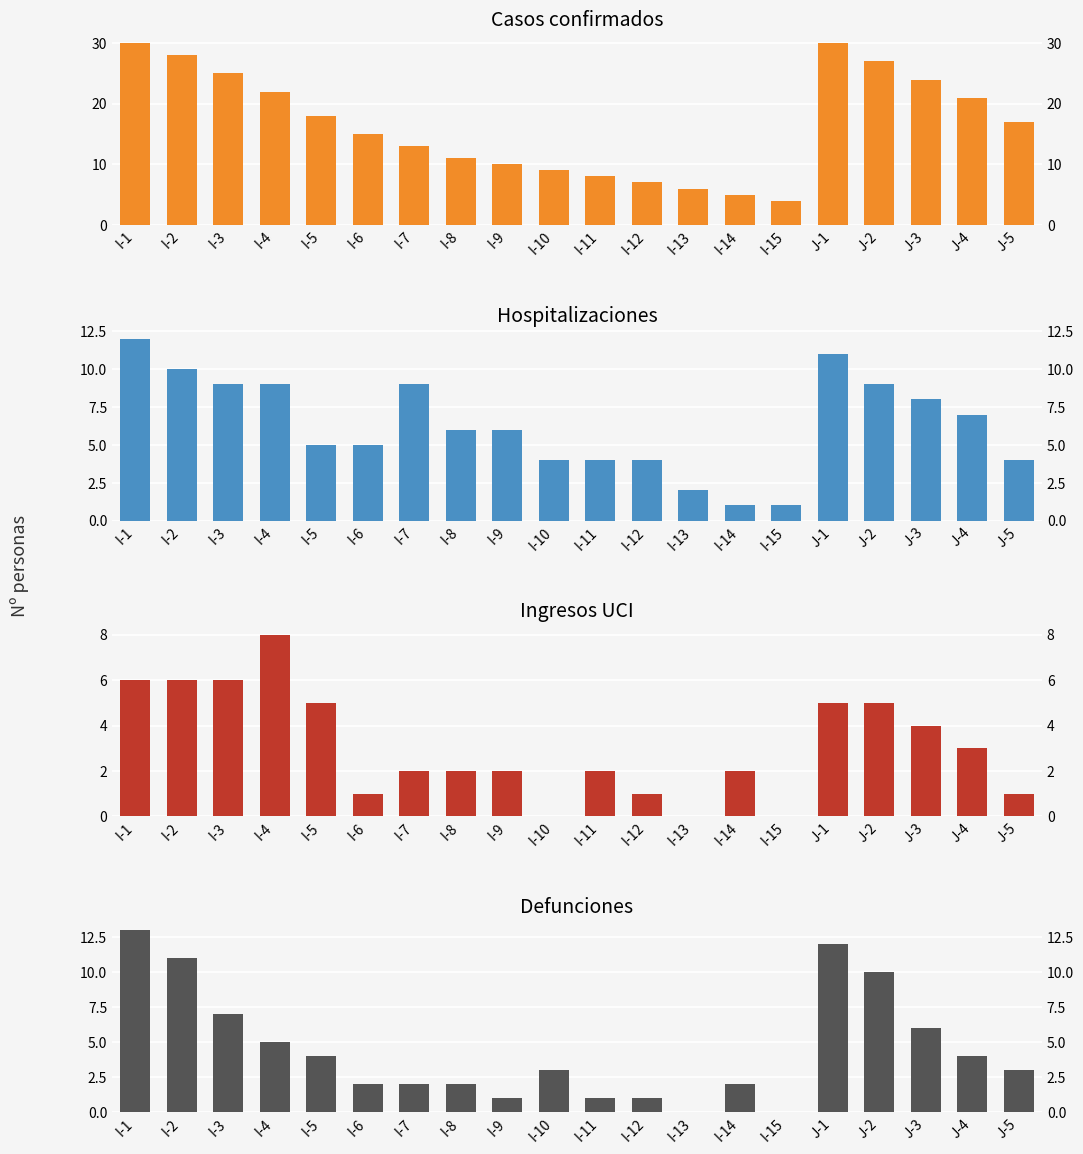

Reading left to right, transcribe all the data shown in this chart.

Casos confirmados: I-1=30	I-2=28	I-3=25	I-4=22	I-5=18	I-6=15	I-7=13	I-8=11	I-9=10	I-10=9	I-11=8	I-12=7	I-13=6	I-14=5	I-15=4	J-1=30	J-2=27	J-3=24	J-4=21	J-5=17
Hospitalizaciones: I-1=12	I-2=10	I-3=9	I-4=9	I-5=5	I-6=5	I-7=9	I-8=6	I-9=6	I-10=4	I-11=4	I-12=4	I-13=2	I-14=1	I-15=1	J-1=11	J-2=9	J-3=8	J-4=7	J-5=4
Ingresos UCI: I-1=6	I-2=6	I-3=6	I-4=8	I-5=5	I-6=1	I-7=2	I-8=2	I-9=2	I-10=0	I-11=2	I-12=1	I-13=0	I-14=2	I-15=0	J-1=5	J-2=5	J-3=4	J-4=3	J-5=1
Defunciones: I-1=13	I-2=11	I-3=7	I-4=5	I-5=4	I-6=2	I-7=2	I-8=2	I-9=1	I-10=3	I-11=1	I-12=1	I-13=0	I-14=2	I-15=0	J-1=12	J-2=10	J-3=6	J-4=4	J-5=3